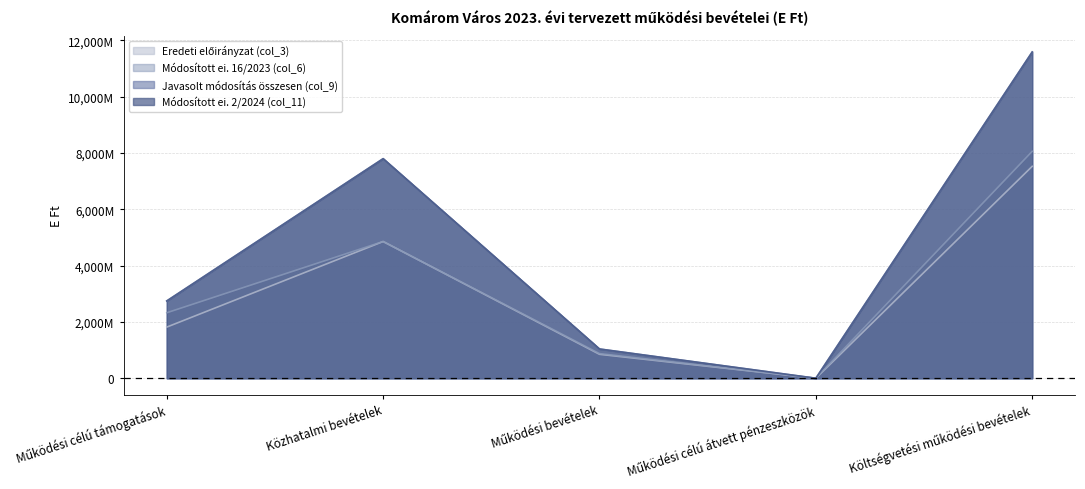

Rank the series by their maximum value, from highest to lowest.

Módosított ei. 2/2024 (col_11), Javasolt módosítás összesen (col_9), Módosított ei. 16/2023 (col_6), Eredeti előirányzat (col_3)